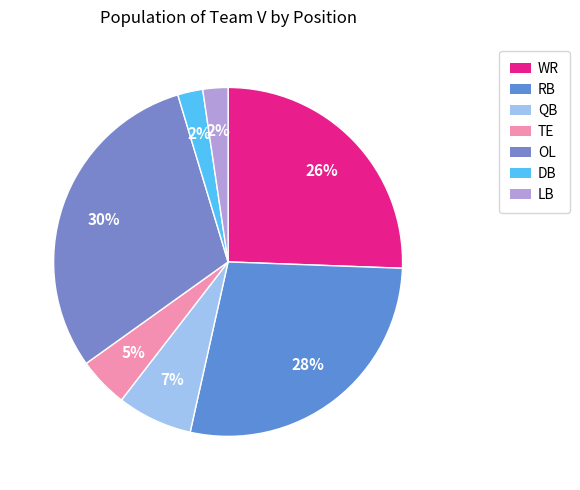

To the nearest percent, what is the average slice percentage?

14%